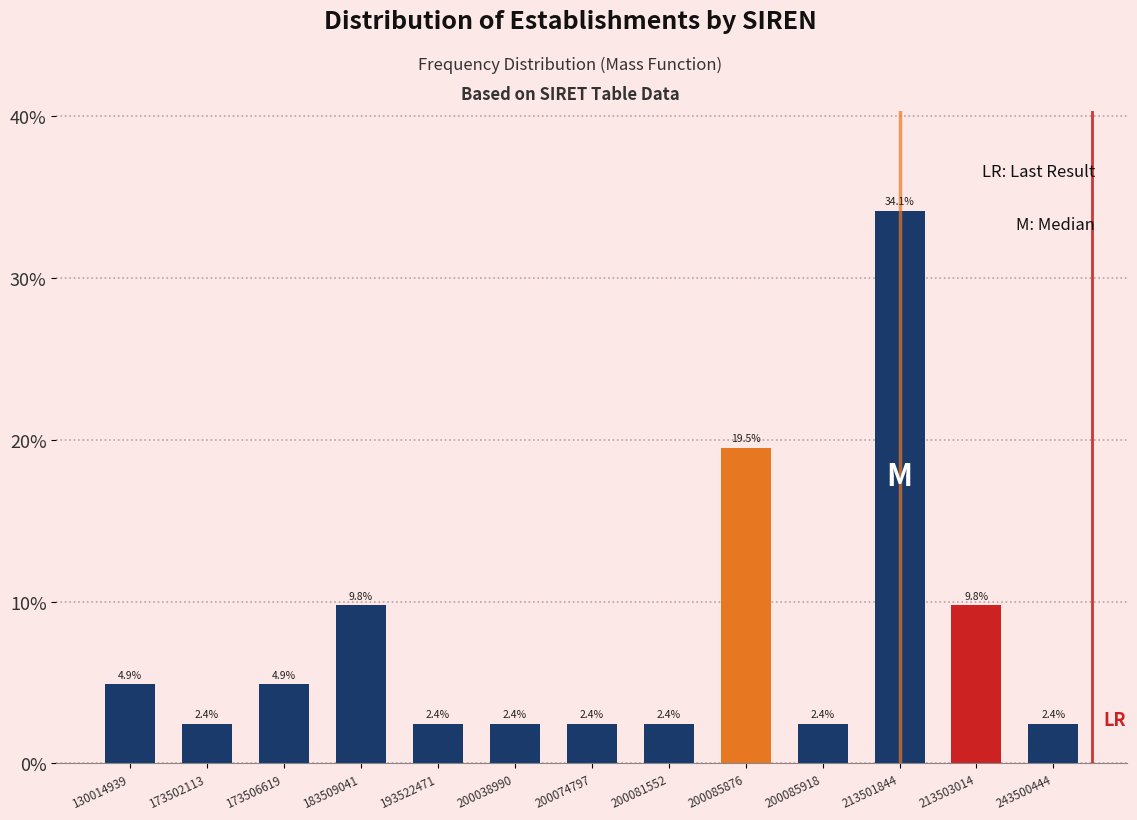

Reading left to right, what are all the values shown in this chart?

130014939=4.9	173502113=2.4	173506619=4.9	183509041=9.8	193522471=2.4	200038990=2.4	200074797=2.4	200081552=2.4	200085876=19.5	200085918=2.4	213501844=34.1	213503014=9.8	243500444=2.4